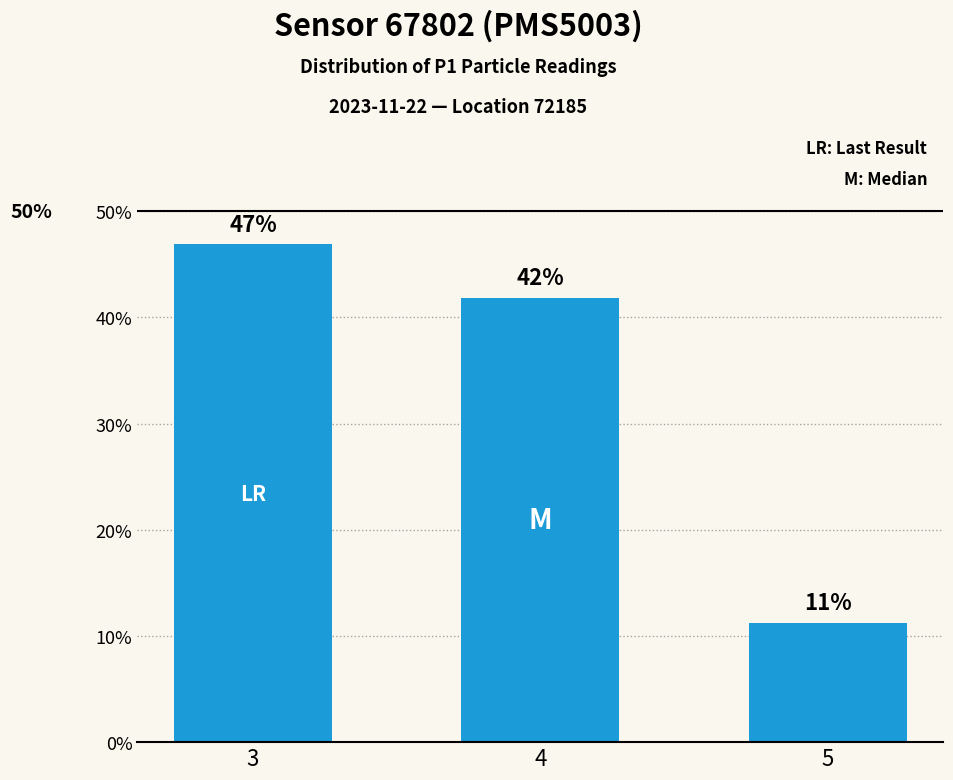

Approximately how many times larger is the value at 4 compared to 5?

3.7